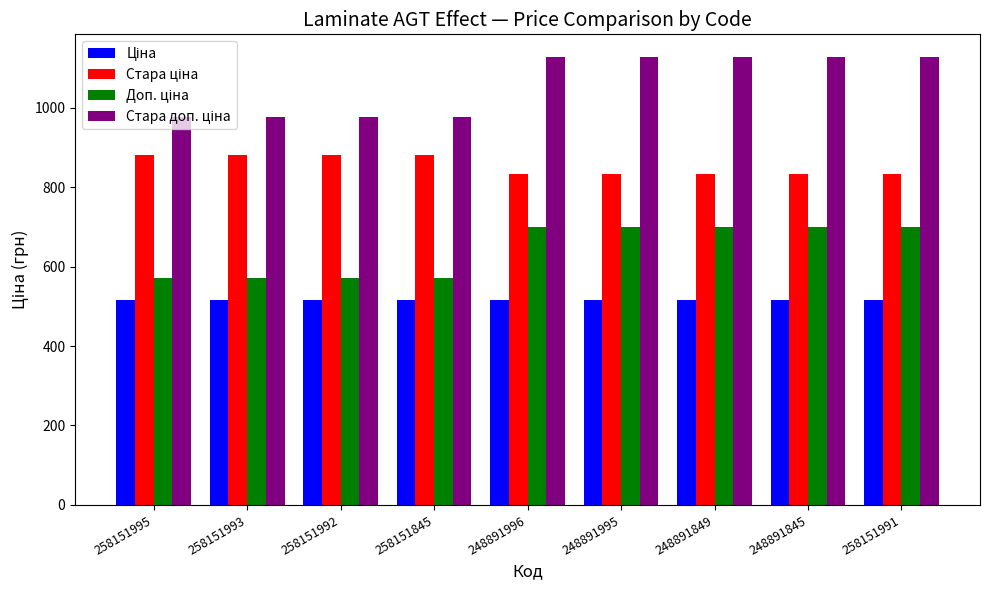

What is the smallest value displayed?

515.8